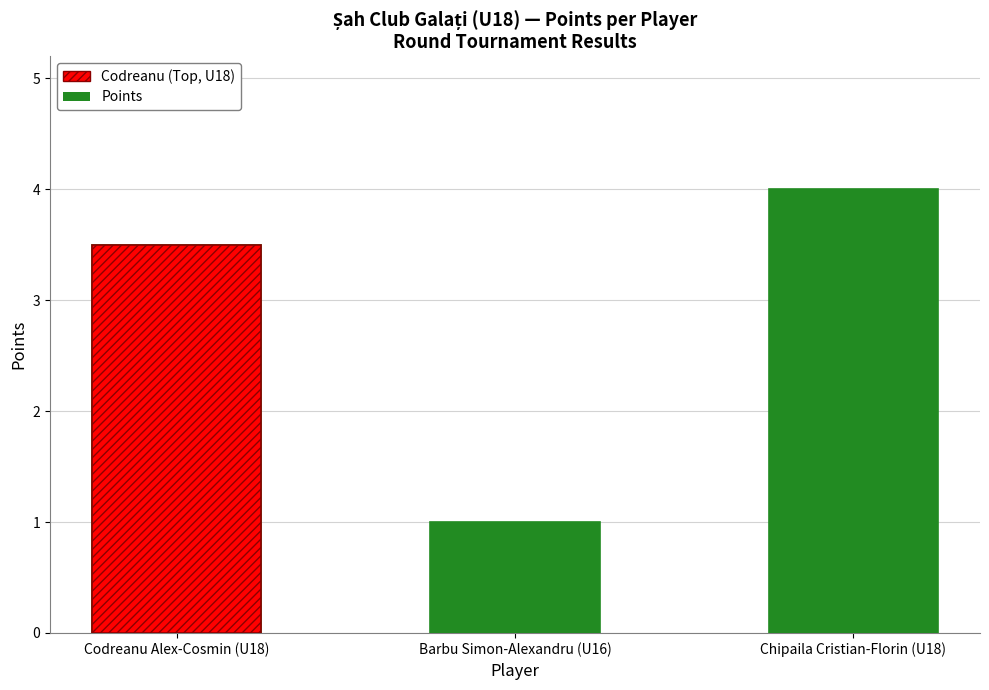

Does the chart contain any negative values?

No